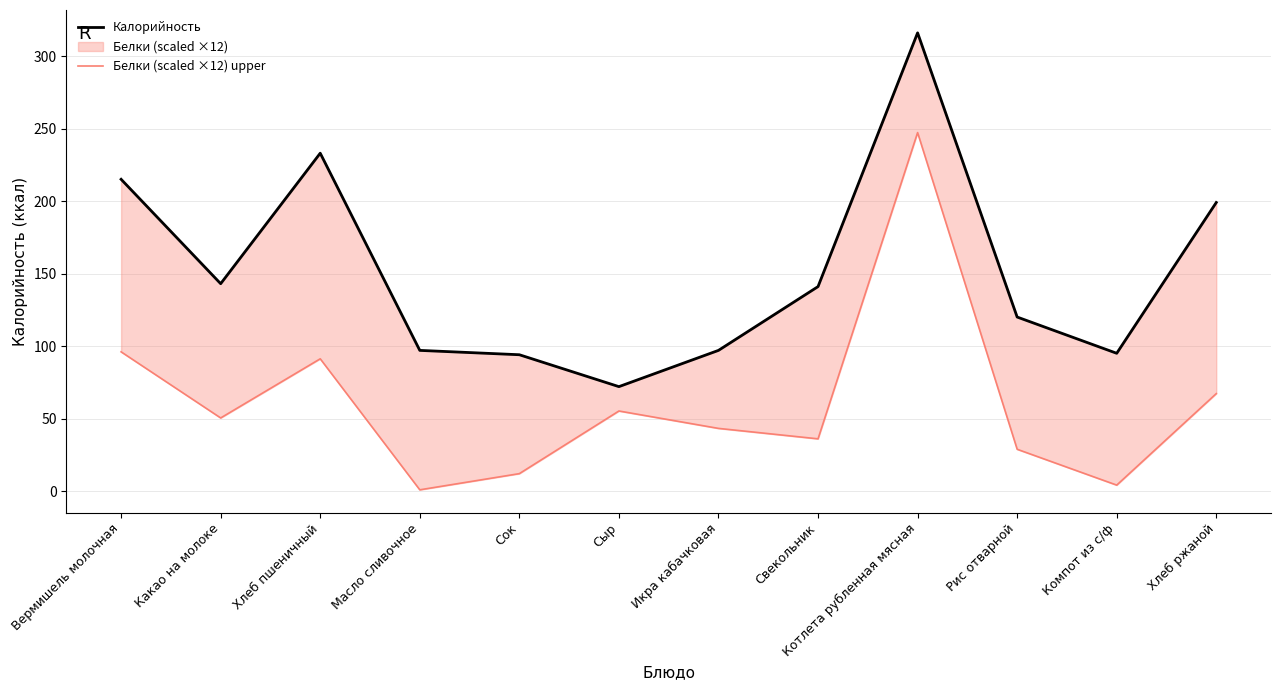

What is the difference between the maximum and minimum values in the Калорийность series?

244.0